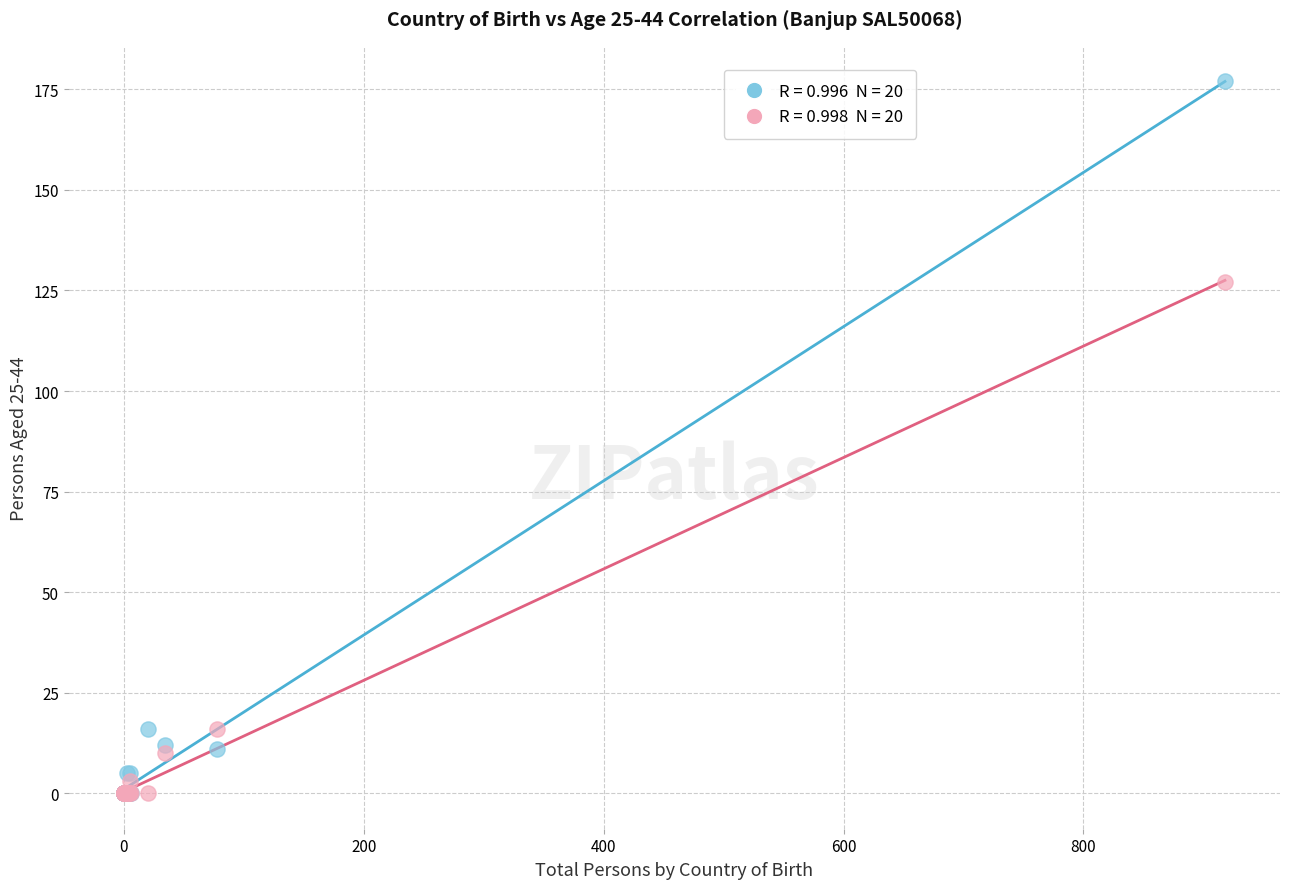

Across all series, what Y value is closest to 88?

127